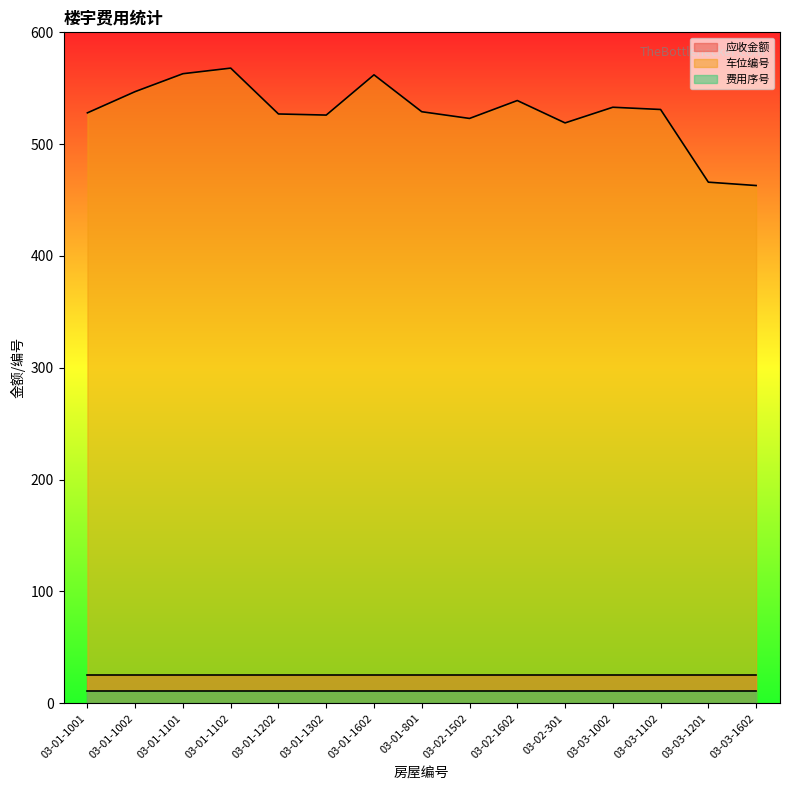

Where is 应收金额 nearest to the value 25?

03-01-1001